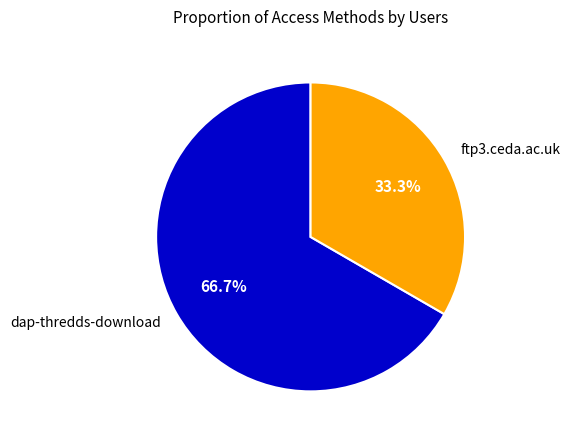

Is dap-thredds-download the majority of the pie?

Yes